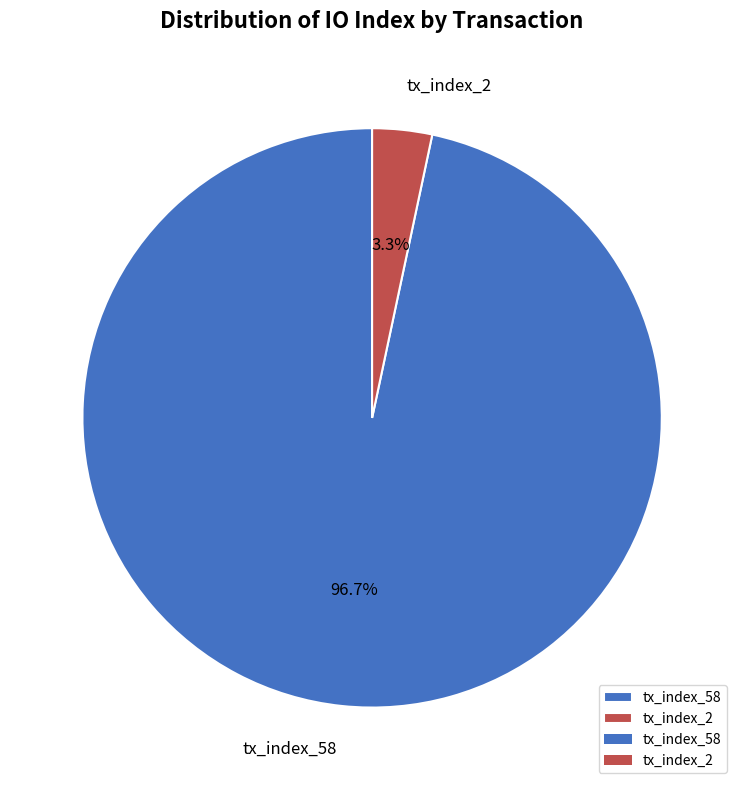

What percentage is NOT represented by tx_index_2?

96.7%